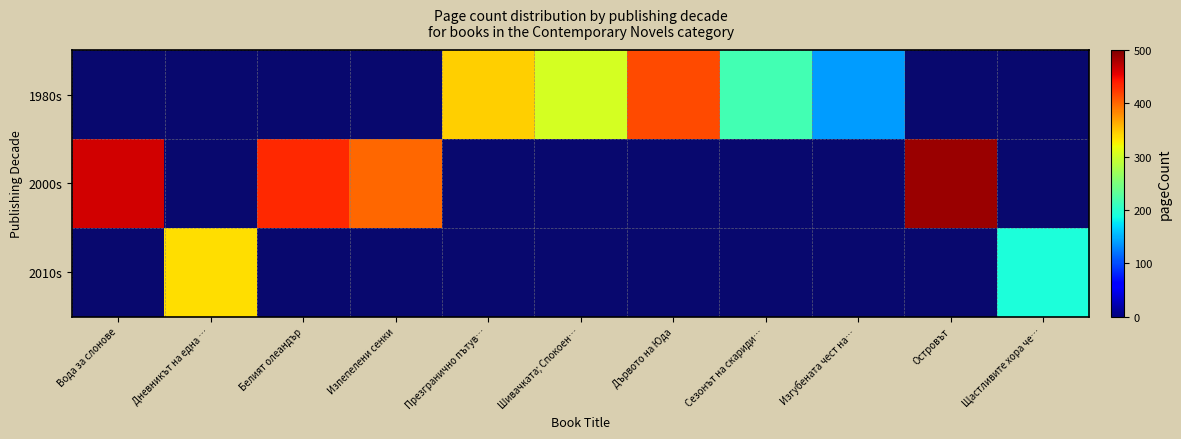

What is the approximate value of 2000s at Белият олеандър?

432.0